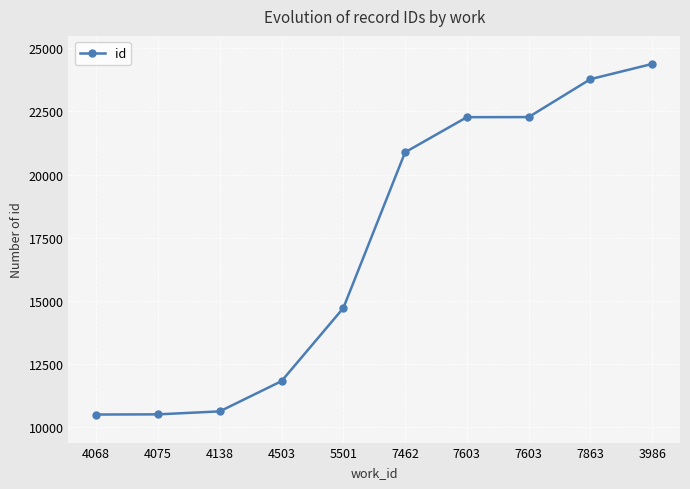

How many categories are shown in the chart?

10